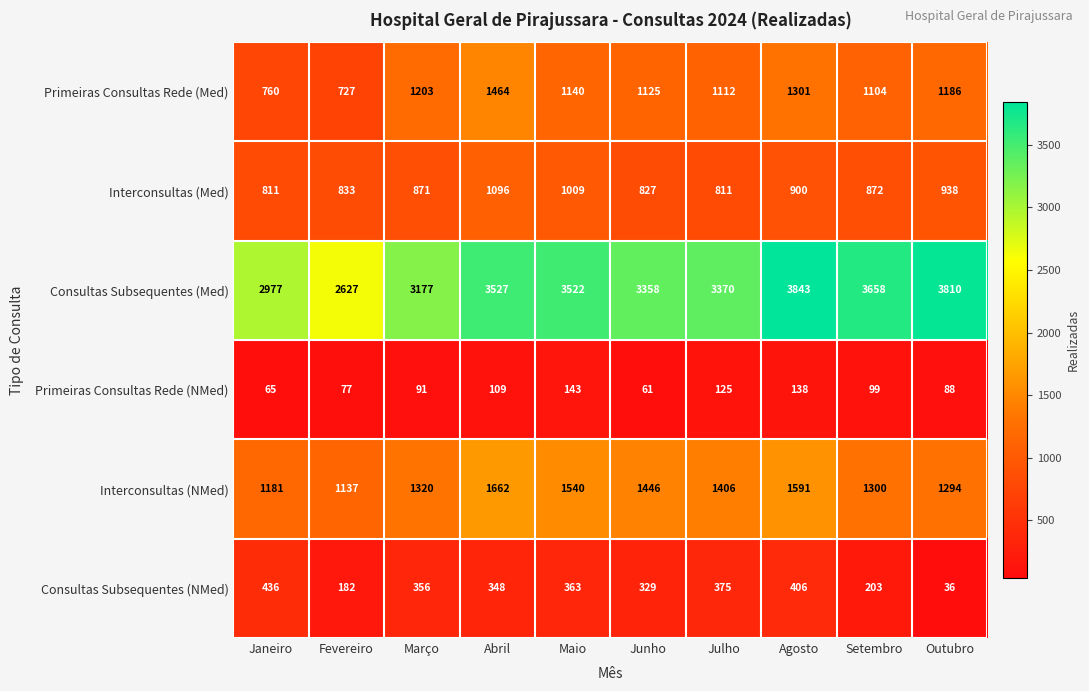

Count the number of categories in the chart.

10